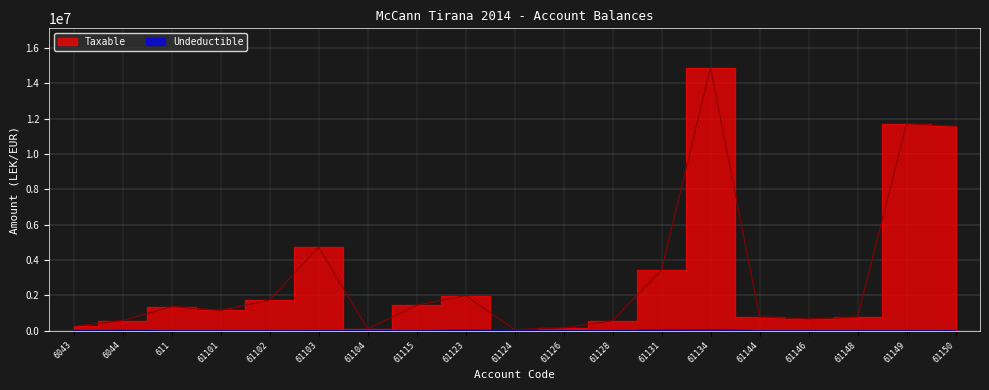

Reading left to right, what are all the values shown in this chart?

Taxable: 250227.1	575296.9	1366068.5	1149043.7	1735151.5	4731146.9	105900.0	1433753.2	1991862.2	61813.2	157990.0	567460.5	3437988.5	14887859.8	779642.1	666085.5	769080.9	11717876.6	11574631.1
Undeductible: 0.0	12822.0	0.0	0.0	0.0	3920.0	0.0	250.0	18500.0	0.0	5100.0	0.0	28000.0	43299.0	0.0	0.0	0.0	0.0	0.0